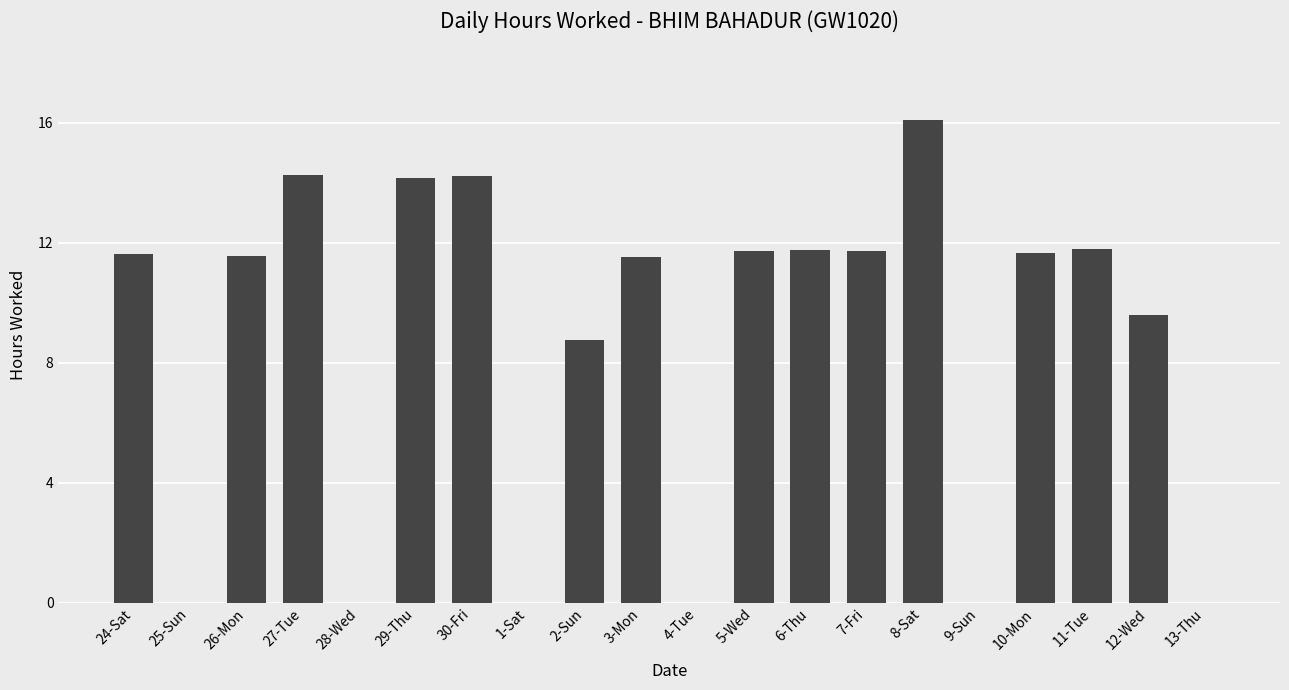

At which label does the data first exceed 11?

24-Sat